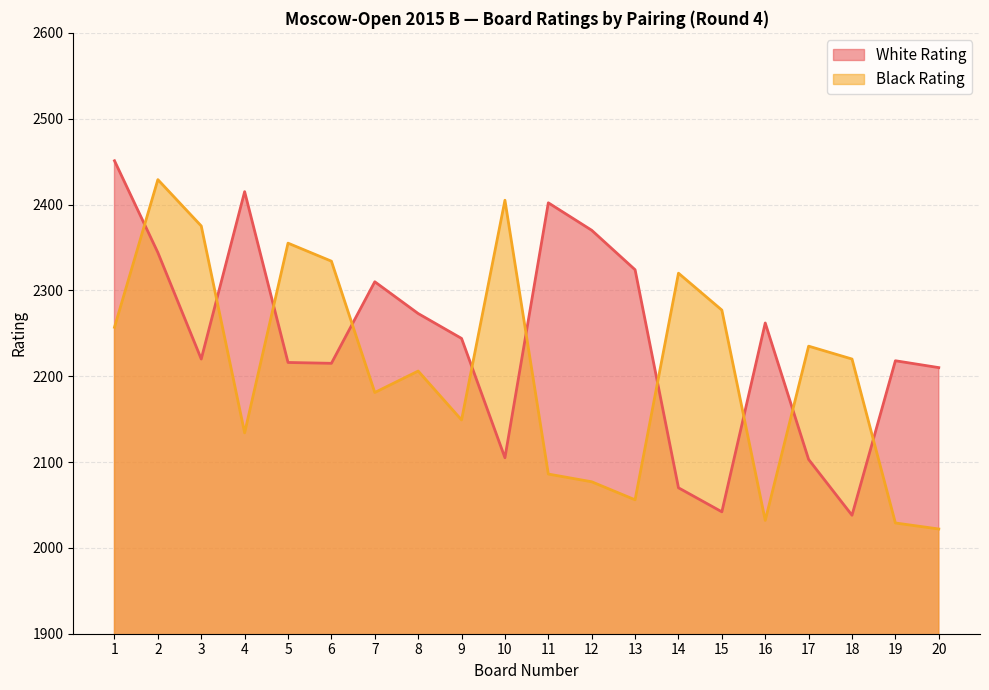

How many times do Black Rating and White Rating cross each other?

10